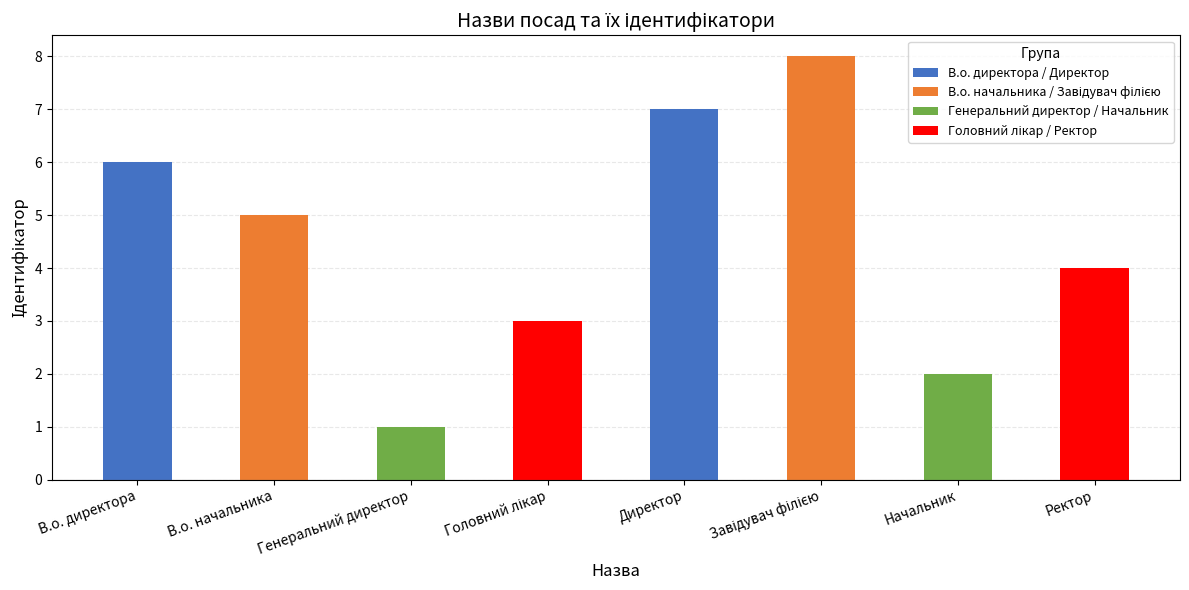

What is the label of the 7th bar from the right?

В.о. начальника